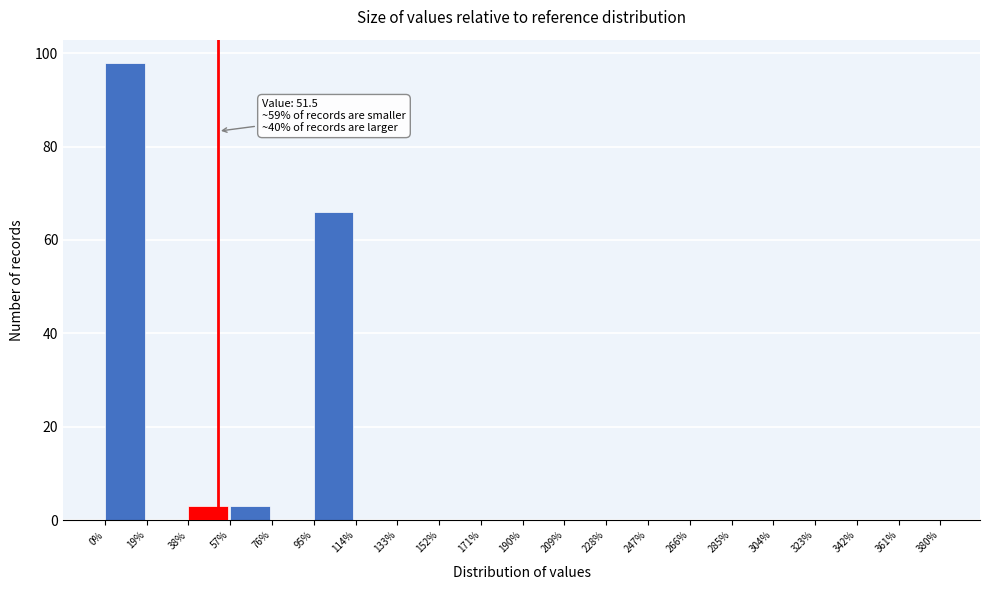

Over which range of the x-axis is the bar tallest?

0% to 19%